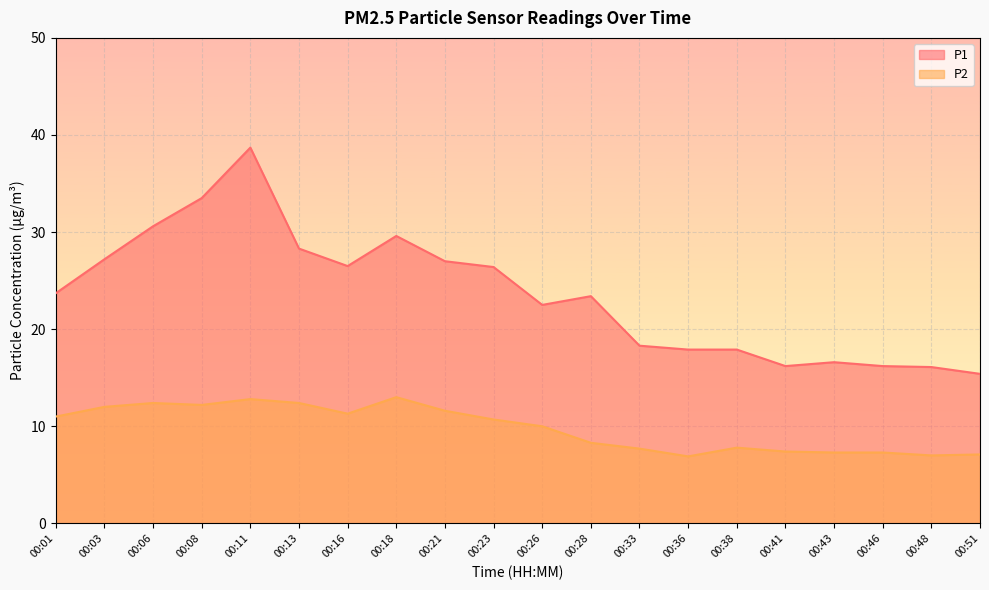

How many data points in P2 are less than 10?

9